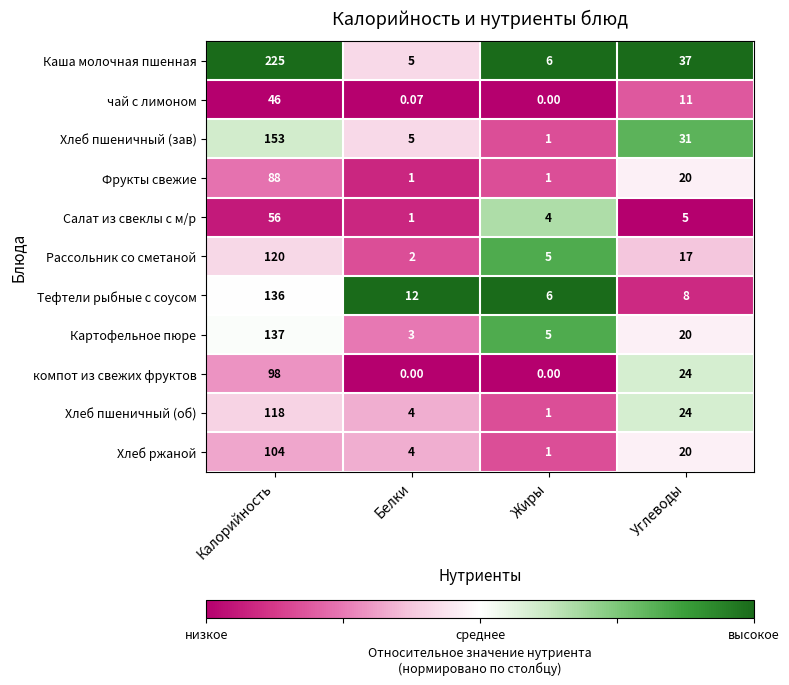

What is the total value across all series at Калорийность?

1281.0